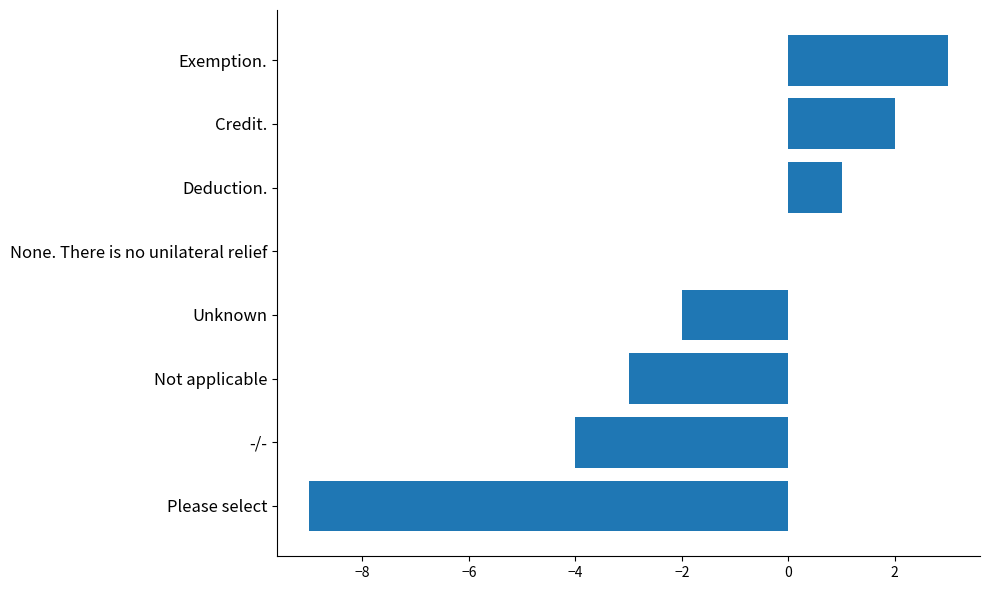

Reading bottom to top, extract all data points from this chart.

Please select=-9	-/-=-4	Not applicable=-3	Unknown=-2	None. There is no unilateral relief=0	Deduction.=1	Credit.=2	Exemption.=3